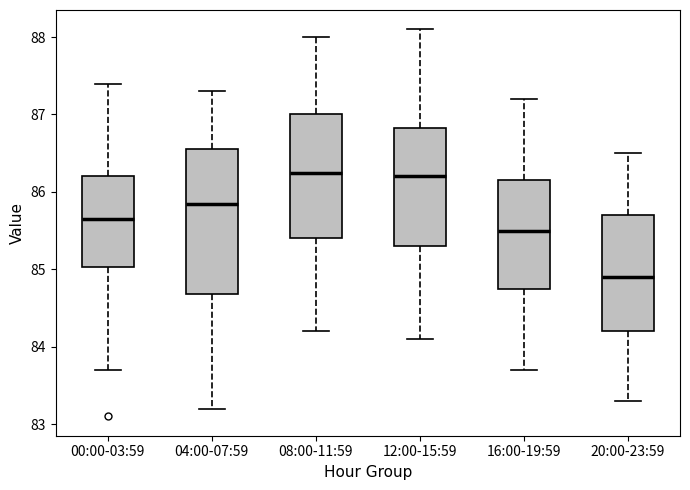

Where does the lower whisker of the box for 08:00-11:59 end on the y-axis? The values are not printed on the chart, so give them approximately, as read against the axis.

84.2